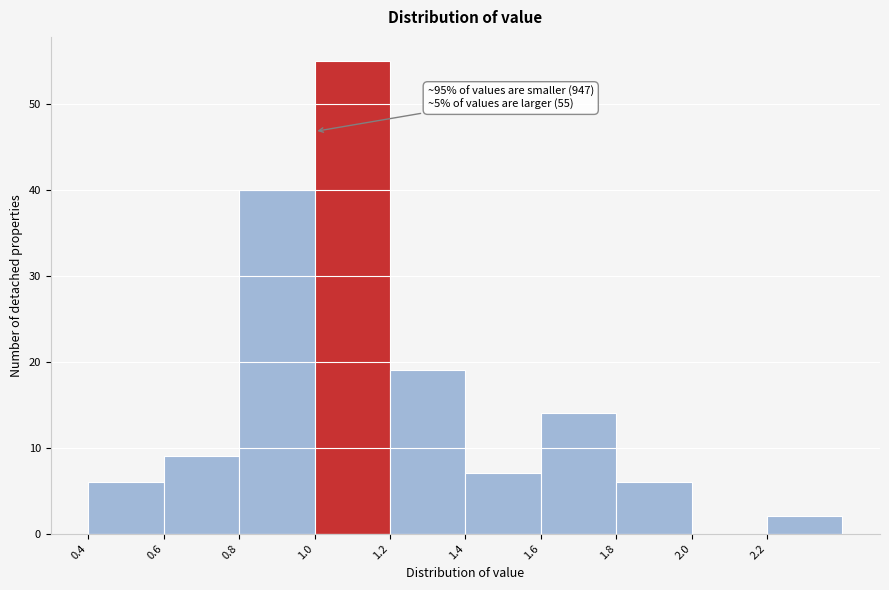

Which range on the x-axis has the tallest bar?

1.0 to 1.2